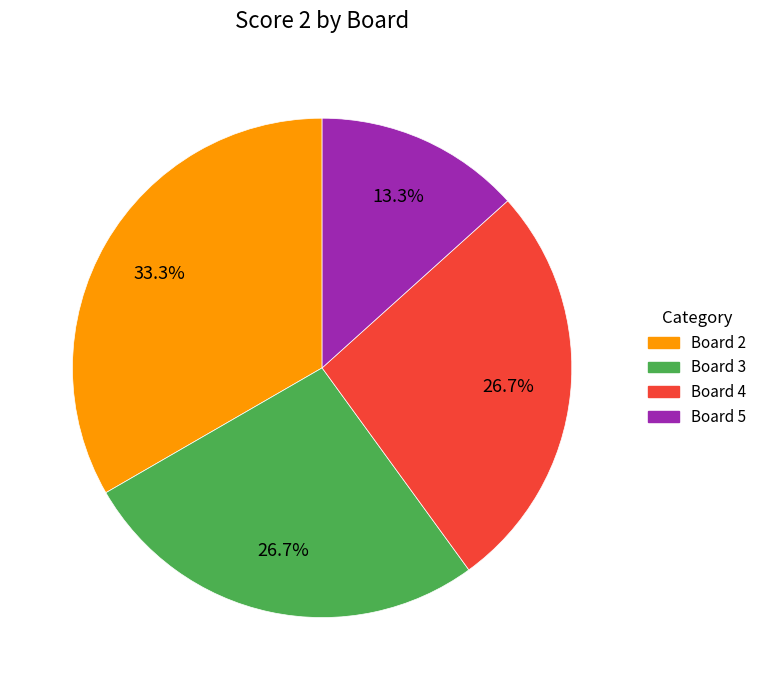

Count the number of slices in the pie.

4